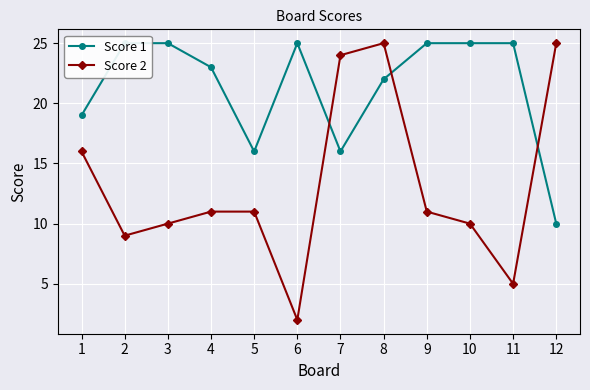

Count the number of categories in the chart.

12